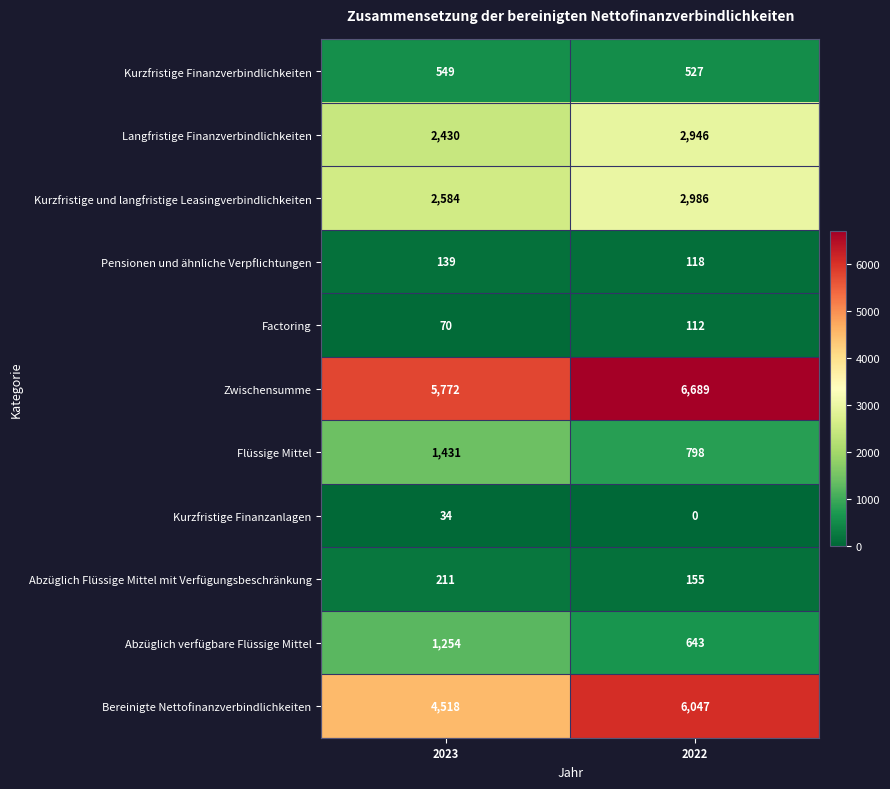

What is the sum of the Pensionen und ähnliche Verpflichtungen values at 2023 and 2022?

257